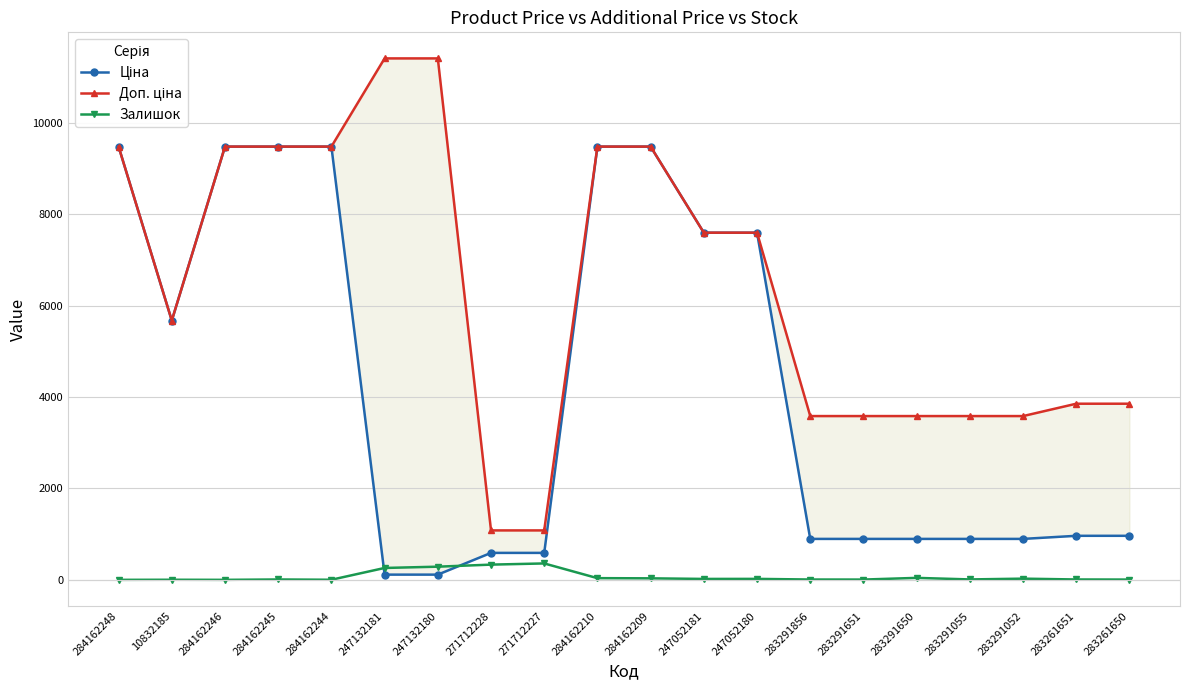

At 283291052, list the series in order from smallest to largest.

Залишок, Ціна, Доп. ціна